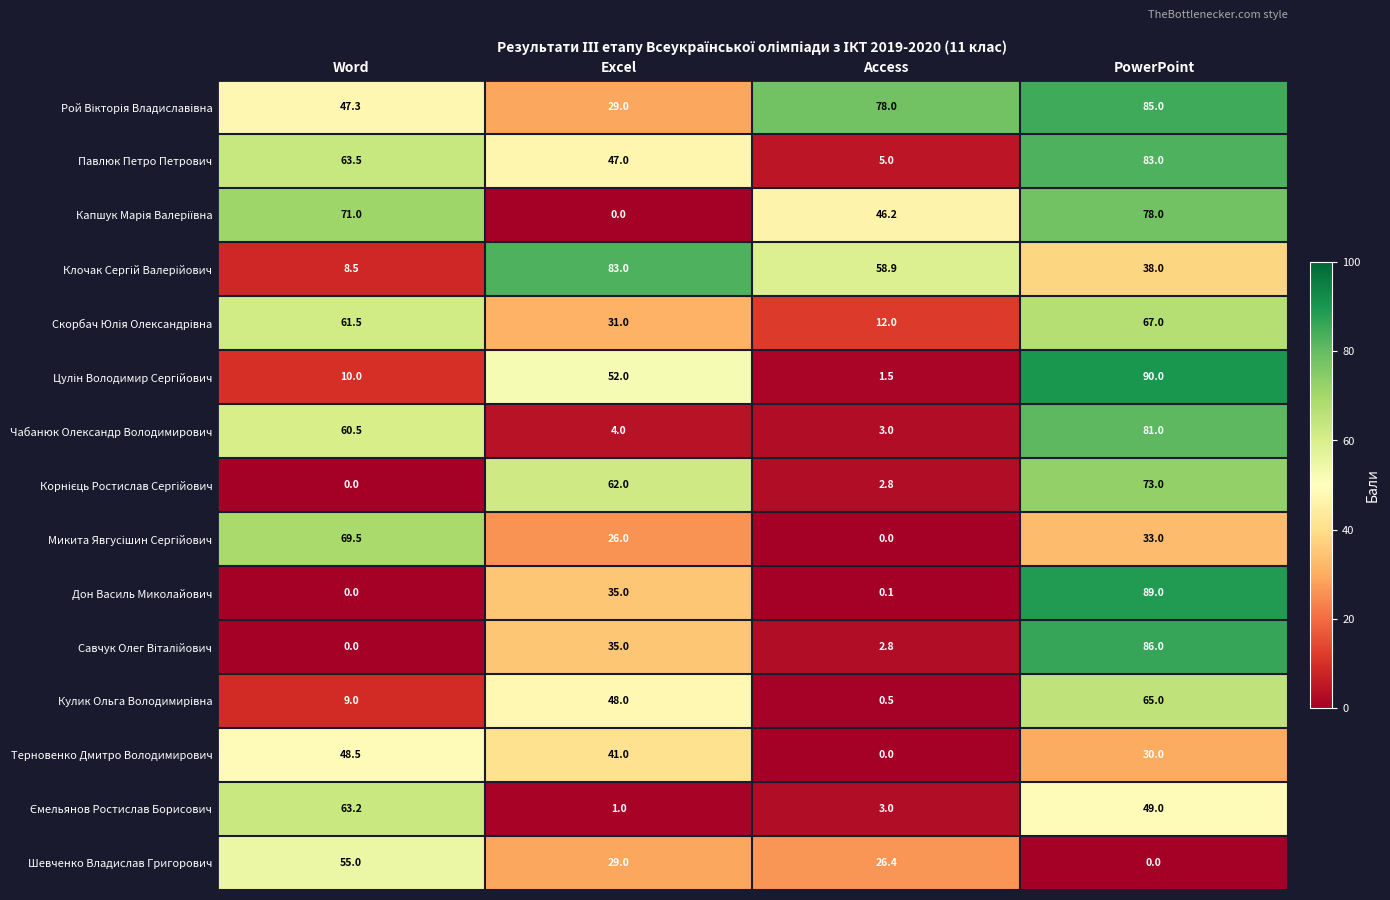

What is the difference between the Шевченко Владислав Григорович values at Access and PowerPoint?

26.4